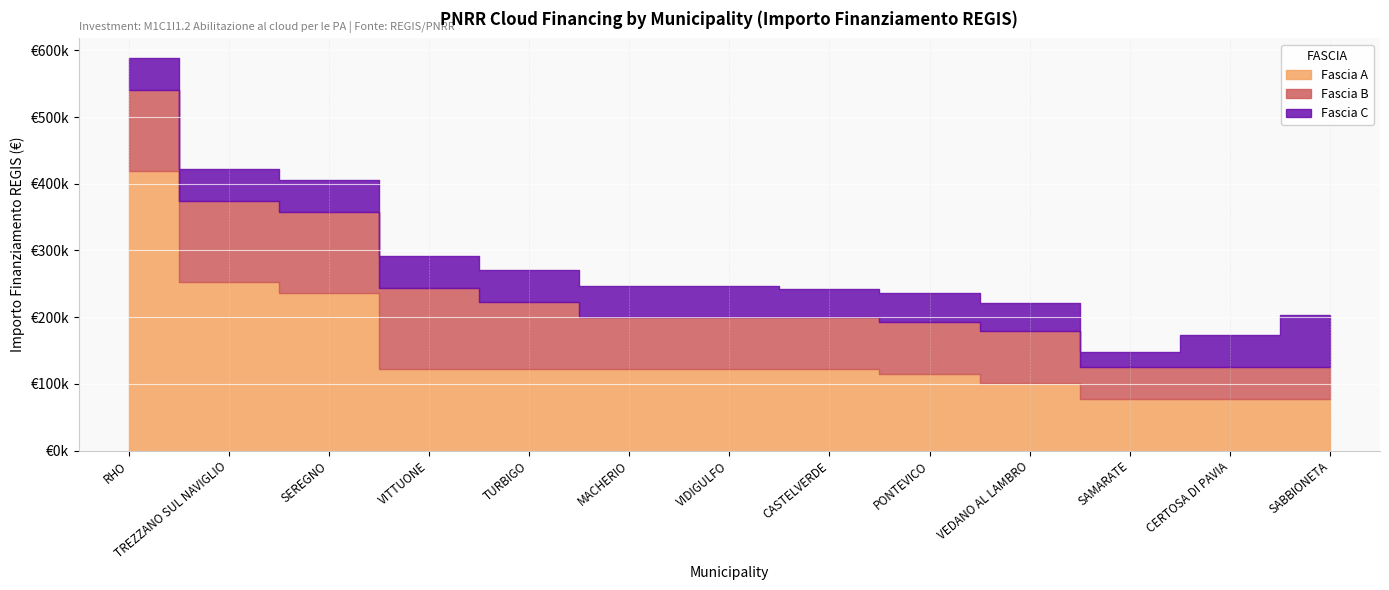

True or false: Fascia A and Fascia B cross at least once.

False